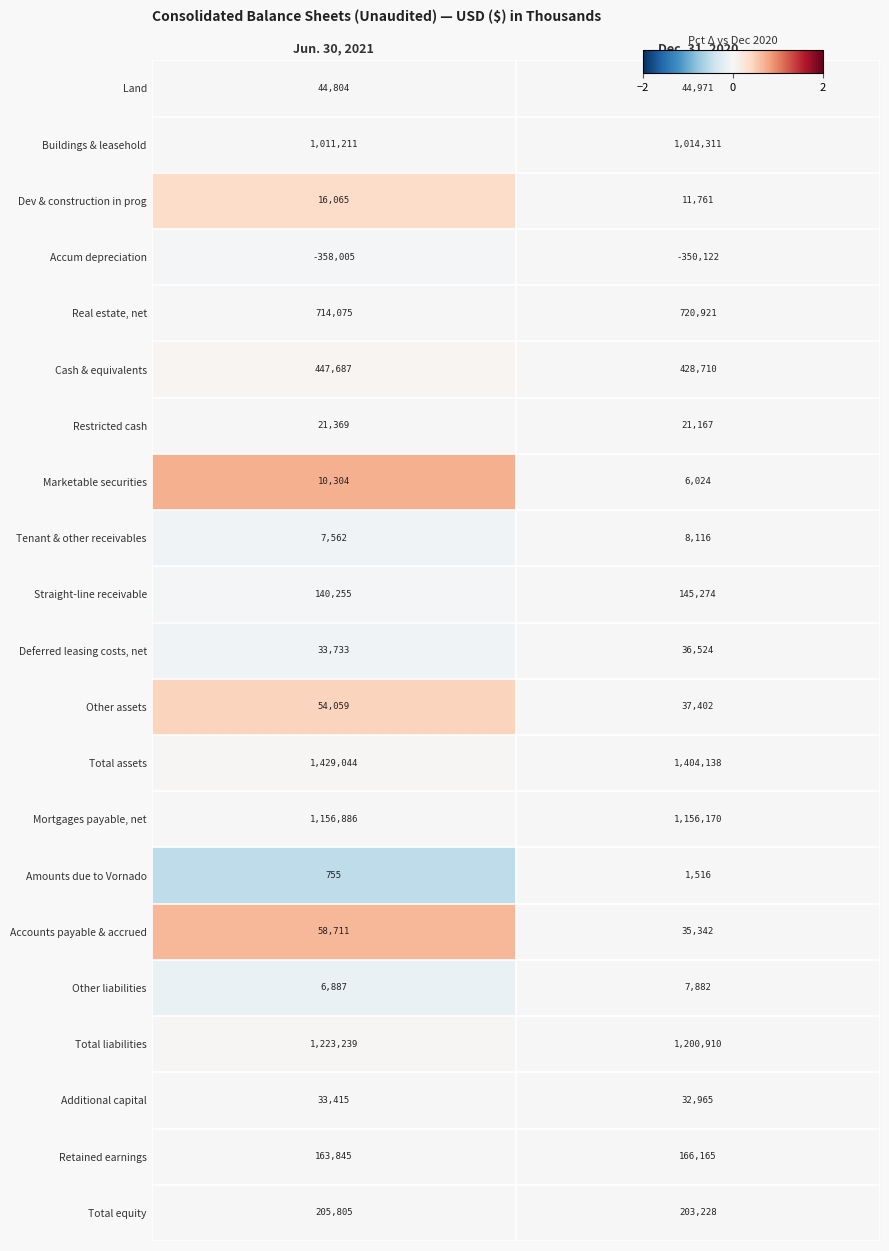

Read the Deferred leasing costs, net value at Jun. 30, 2021, to the nearest 100.

33700